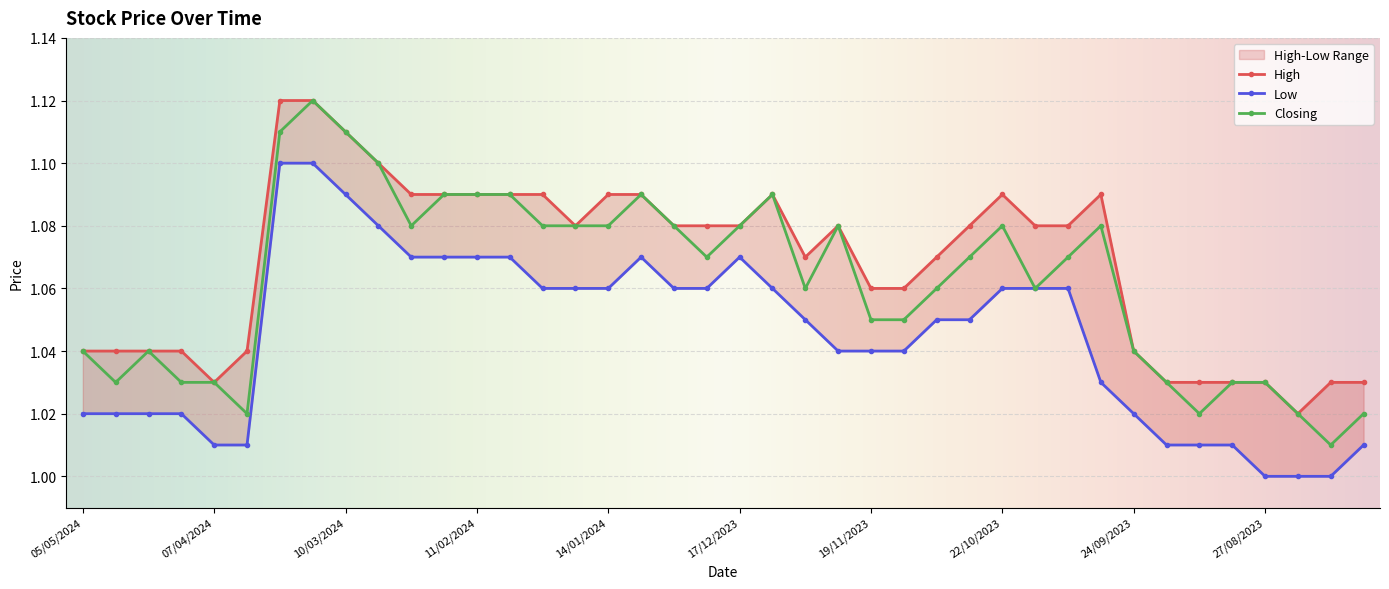

List the labels in order of High value, smallest first.

20/08/2023, 07/04/2024, 17/09/2023, 10/09/2023, 03/09/2023, 27/08/2023, 13/08/2023, 06/08/2023, 05/05/2024, 28/04/2024, 21/04/2024, 14/04/2024, 31/03/2024, 24/09/2023, 19/11/2023, 12/11/2023, 03/12/2023, 05/11/2023, 21/01/2024, 31/12/2023, 24/12/2023, 17/12/2023, 26/11/2023, 29/10/2023, 15/10/2023, 08/10/2023, 25/02/2024, 18/02/2024, 11/02/2024, 04/02/2024, 28/01/2024, 14/01/2024, 07/01/2024, 10/12/2023, 22/10/2023, 01/10/2023, 03/03/2024, 10/03/2024, 24/03/2024, 17/03/2024